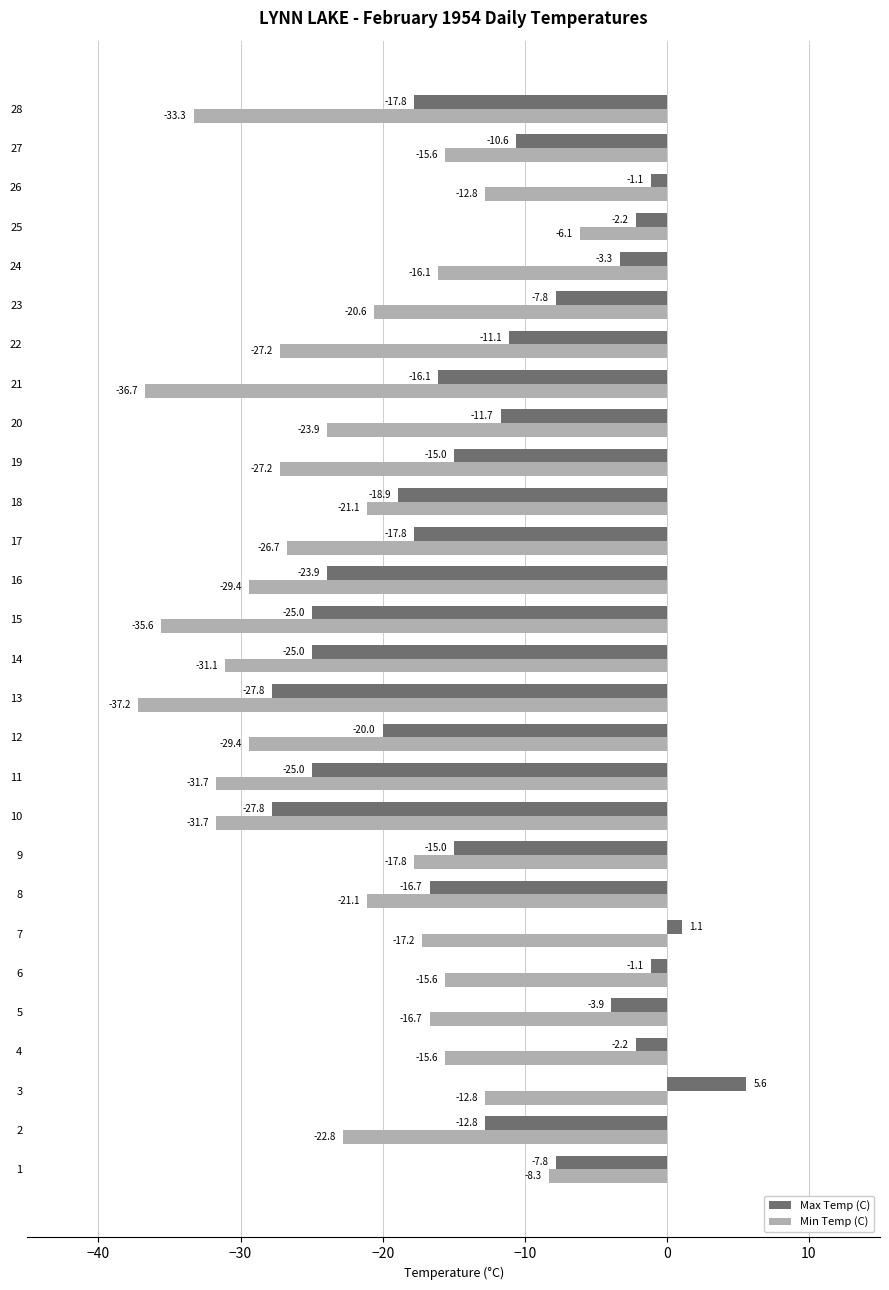

What is the sum of all Min Temp (C) values?

-641.3